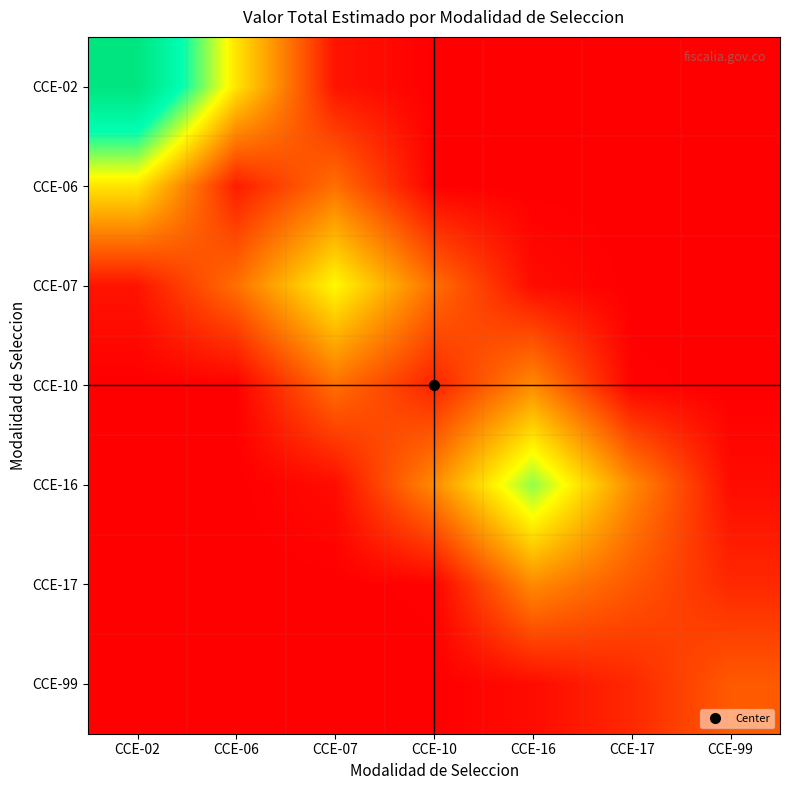

Reading right to left, extract all data points from this chart.

CCE-02: CCE-99=0.0	CCE-17=14.1	CCE-16=18834.9	CCE-10=5093441.2	CCE-07=278092464.9	CCE-06=3065462290.8	CCE-02=6822311793.0
CCE-06: CCE-99=2.5	CCE-17=3257.7	CCE-16=3098179.0	CCE-10=19731768.2	CCE-07=1498139857.7	CCE-06=400000000.0	CCE-02=3065462290.8
CCE-07: CCE-99=9204.9	CCE-17=2489245.2	CCE-16=169154843.9	CCE-10=1498139857.7	CCE-07=3334171570.0	CCE-06=1498139857.7	CCE-02=278092464.9
CCE-10: CCE-99=905550.0	CCE-17=48099400.7	CCE-16=1864623679.5	CCE-10=484070200.0	CCE-07=1498139857.7	CCE-06=19731768.2	CCE-02=5093441.2
CCE-16: CCE-99=169154843.9	CCE-17=1864623679.5	CCE-16=4149796315.0	CCE-10=1864623679.5	CCE-07=169154843.9	CCE-06=3098179.0	CCE-02=18834.9
CCE-17: CCE-99=545000801.1	CCE-17=1180000000.0	CCE-16=1864623679.5	CCE-10=48099400.7	CCE-07=2489245.2	CCE-06=3257.7	CCE-02=14.1
CCE-99: CCE-99=1212921589.0	CCE-17=545000801.1	CCE-16=169154843.9	CCE-10=905550.0	CCE-07=9204.9	CCE-06=2.5	CCE-02=0.0